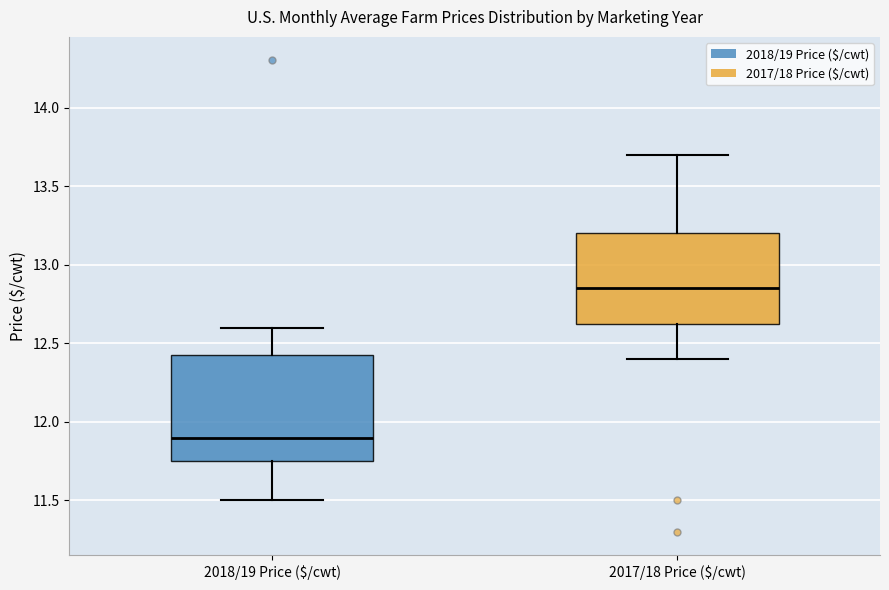

Comparing the boxes themselves (not the whiskers), which one is the tallest?

2018/19 Price ($/cwt)